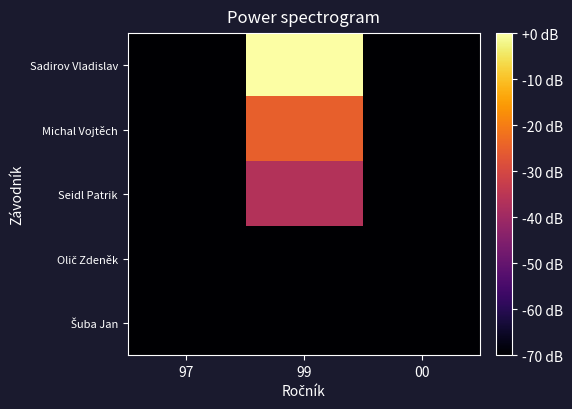

At which category is the sum across all series the highest?

99